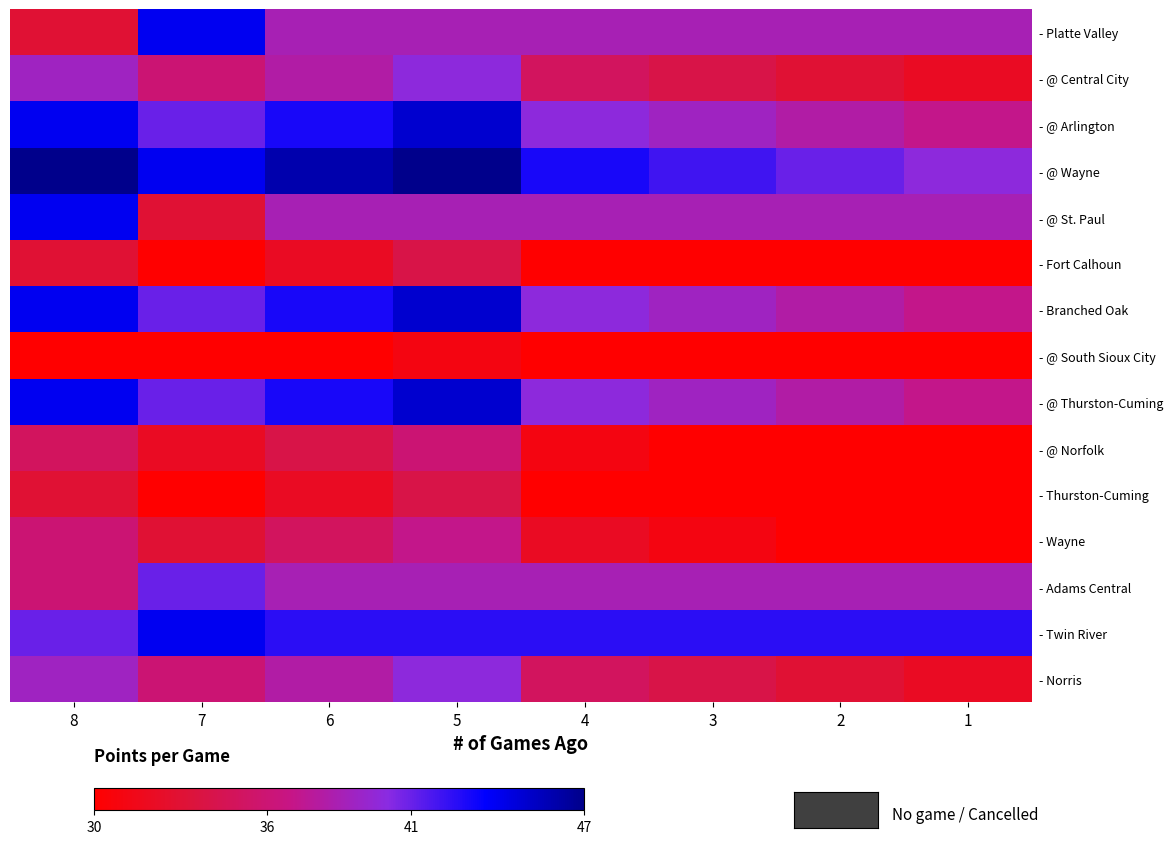

Rank the series at 6 from lowest to highest value.

- @ South Sioux City, - Fort Calhoun, - Thurston-Cuming, - @ Norfolk, - Wayne, - @ Central City, - Norris, - Platte Valley, - @ St. Paul, - Adams Central, - Twin River, - @ Arlington, - Branched Oak, - @ Thurston-Cuming, - @ Wayne